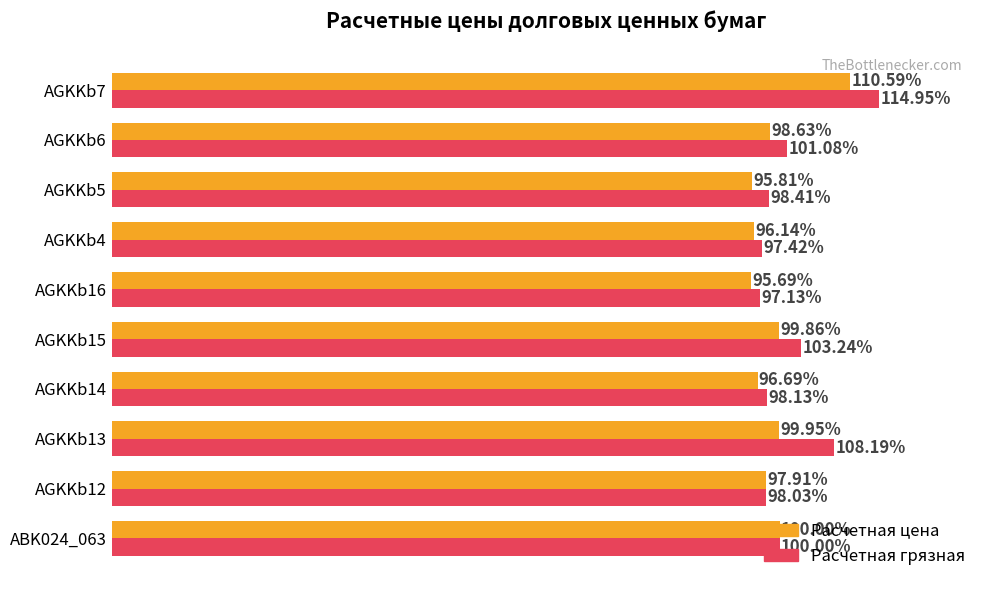

Which series has the largest range (max minus min)?

Расчетная грязная